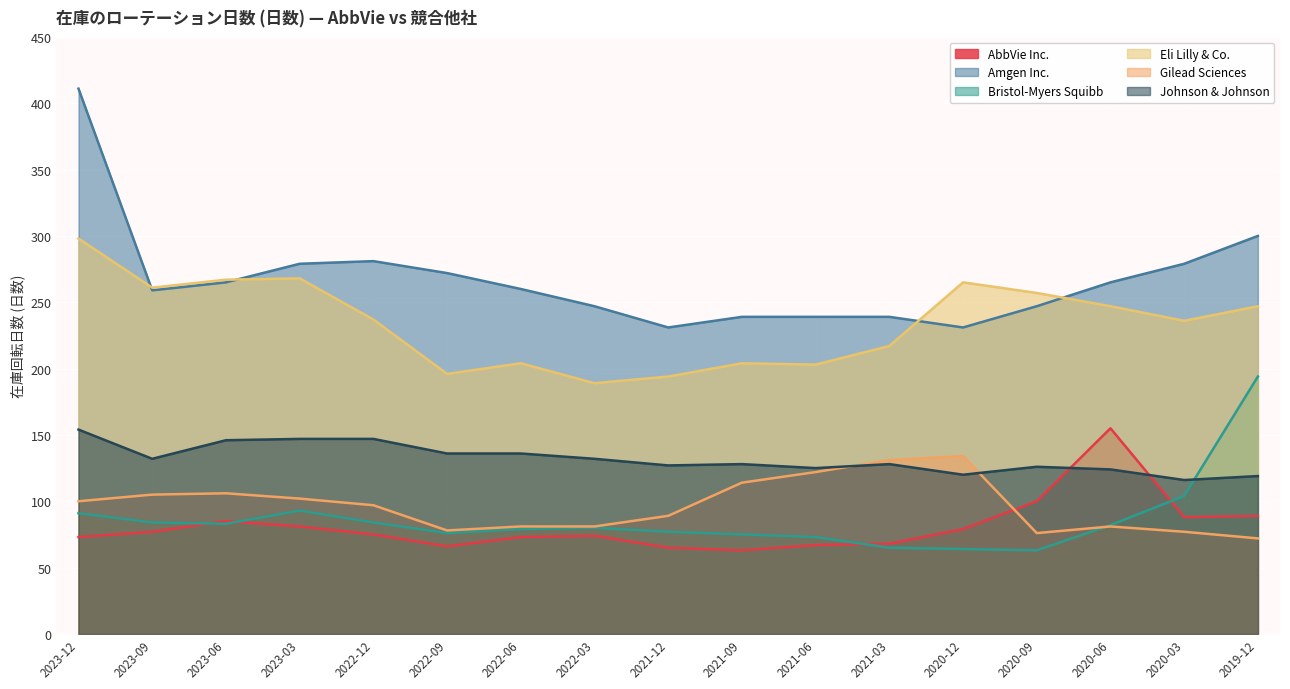

How many lines are shown in the chart?

6